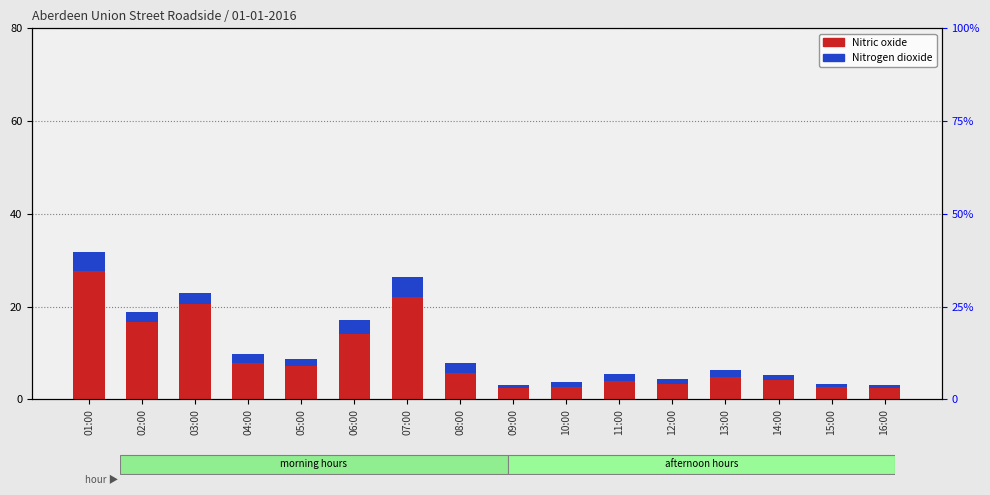

The Nitric oxide series shows 20.6 at 03:00. True or false?

True